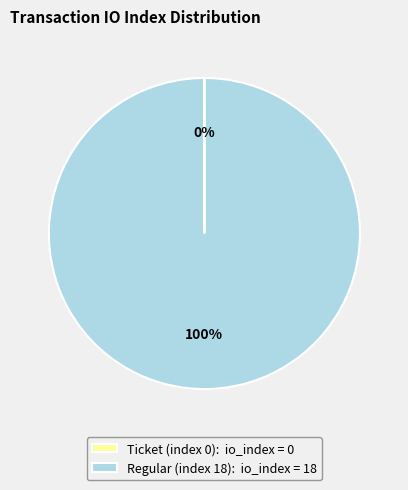

To the nearest percent, what percentage of the pie is Regular (index 18)?

100%